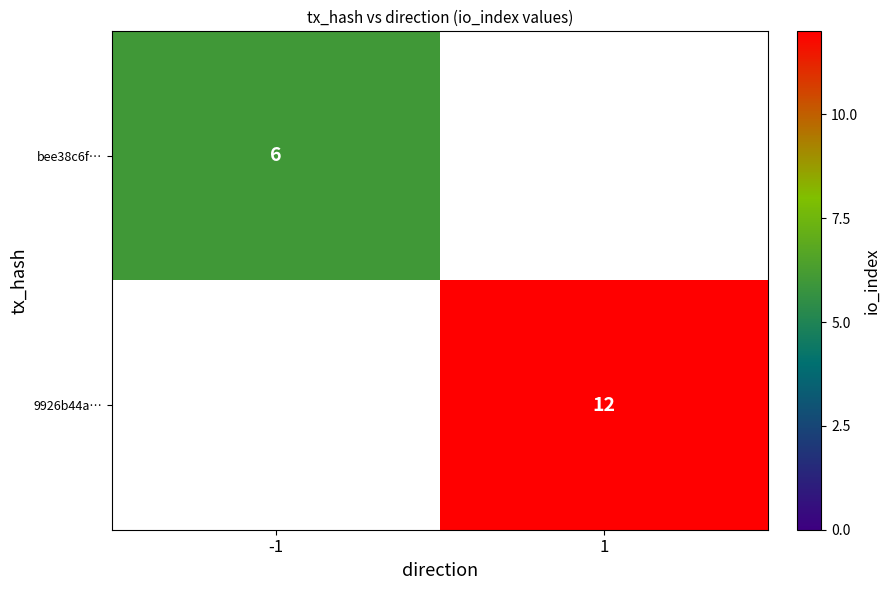

The 9926b44a… series shows 12 at 1. True or false?

True